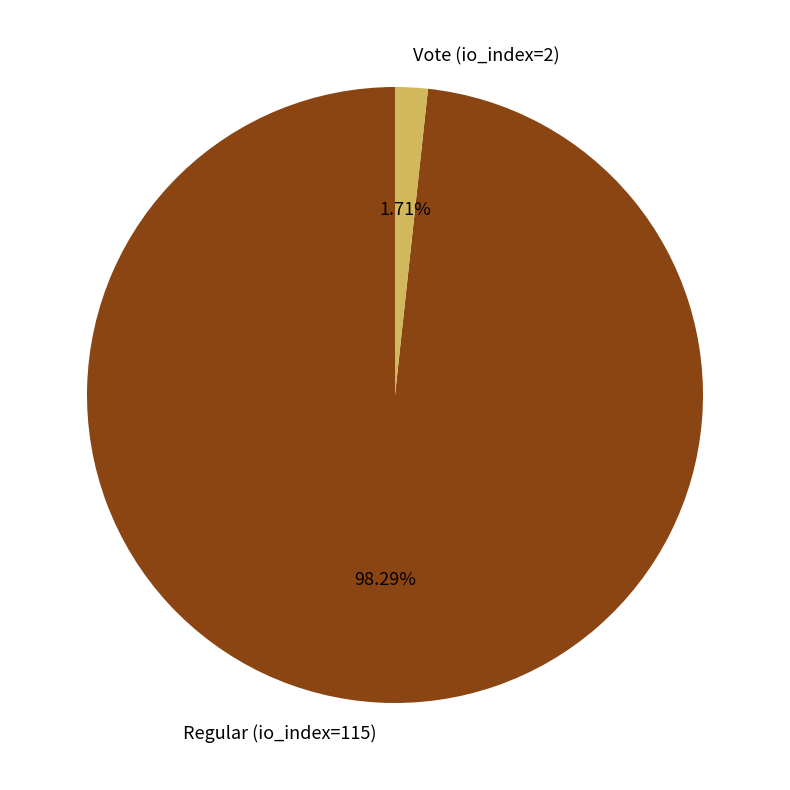

The Regular (io_index=115) slice represents 98% of the pie. True or false?

True